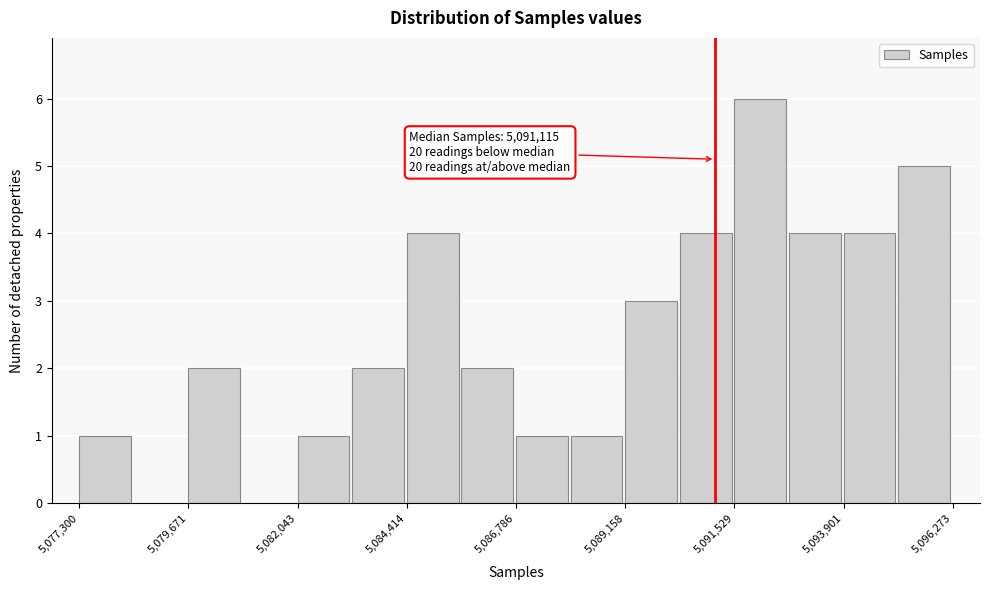

Read against the x-axis, roughly where is the centre of the tallest bar?

5092000